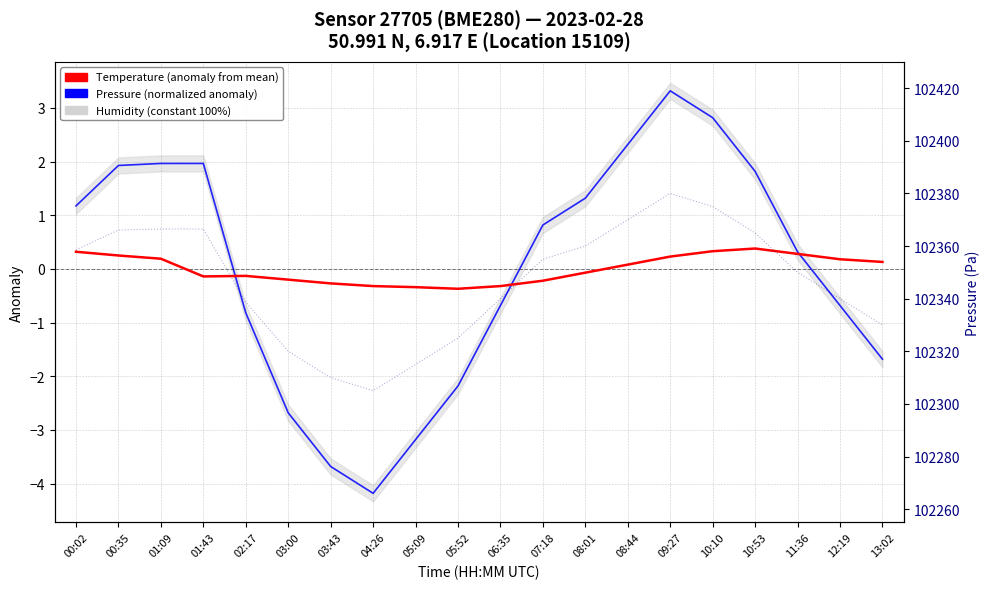

At which category is the sum across all series the highest?

09:27